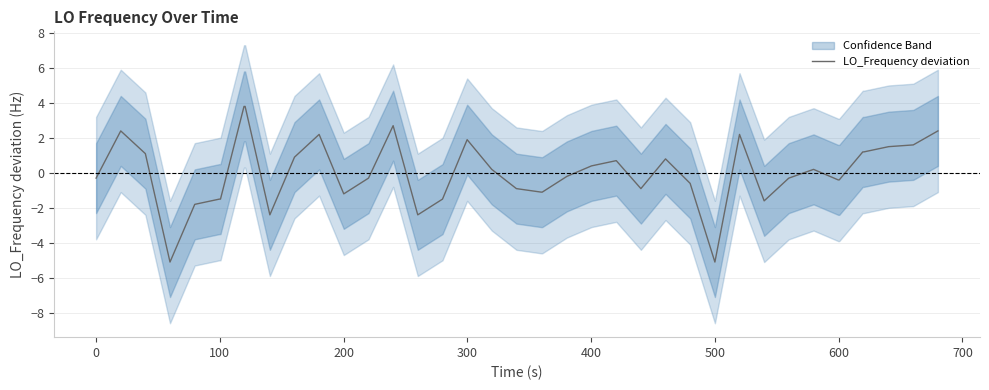

What is the minimum value for LO_Frequency deviation?

-5.1